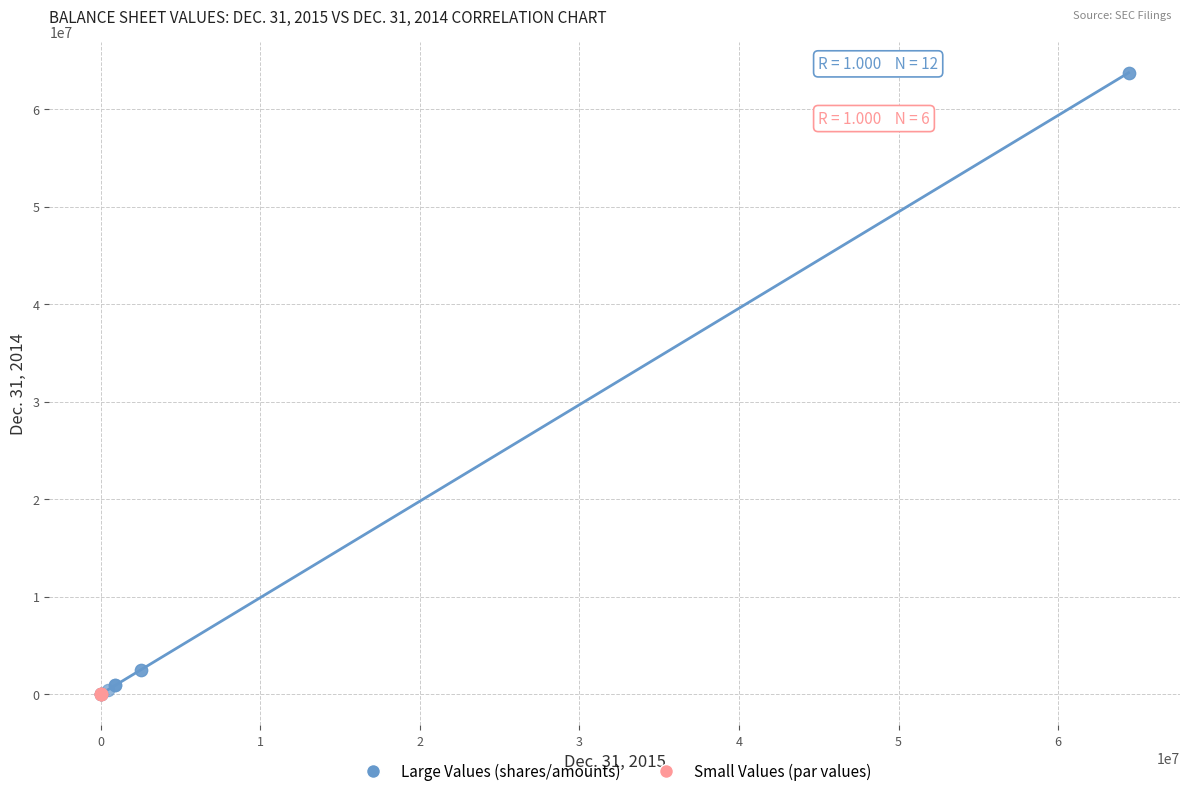

Which series contains the highest Y value?

Large Values (shares/amounts)